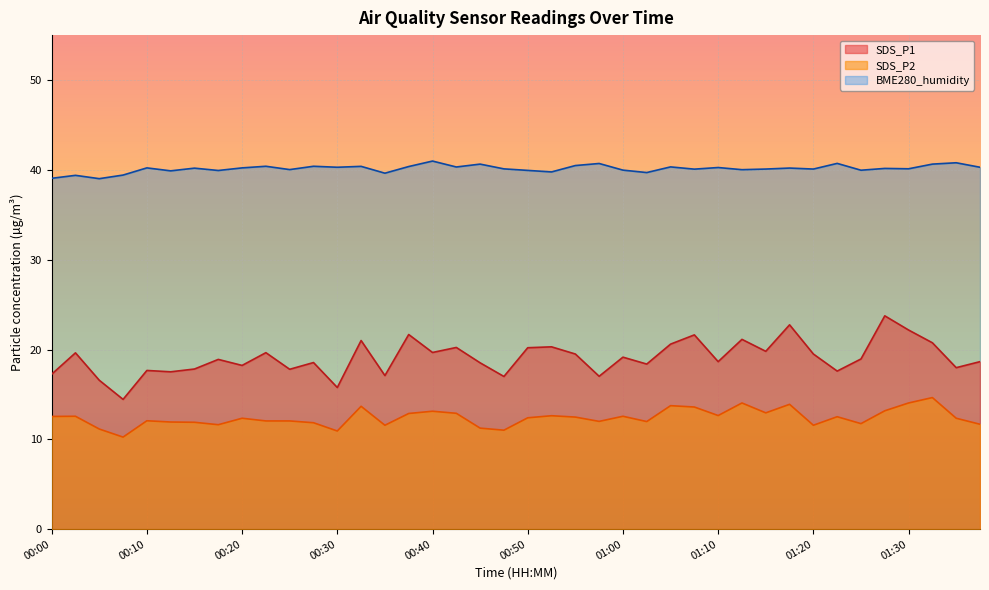

Rank the series at 01:28 from lowest to highest value.

SDS_P2, SDS_P1, BME280_humidity